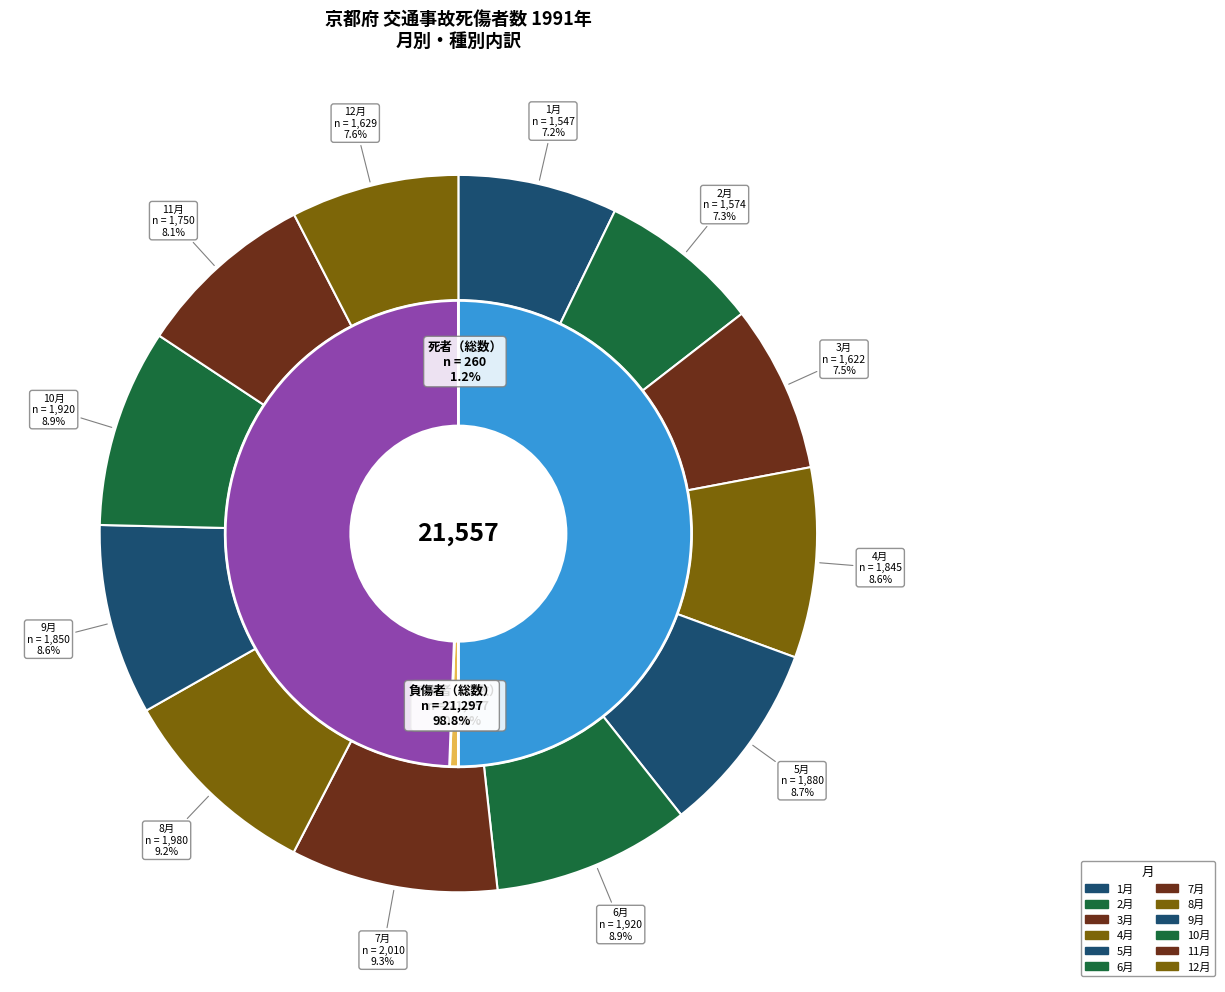

Does any single category account for the majority?

No